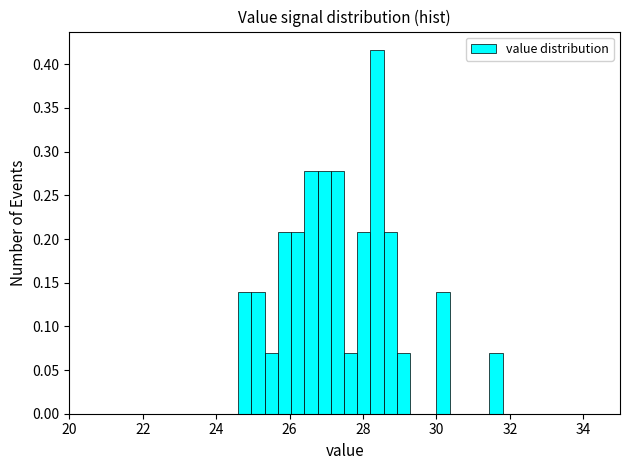

Read against the x-axis, roughly where is the centre of the tallest bar?

28.4